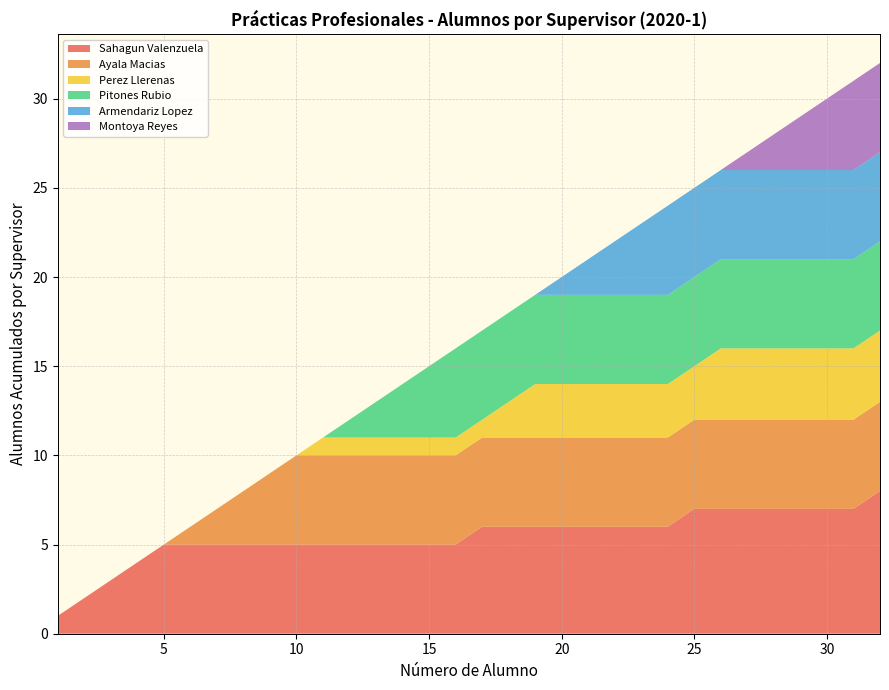

What are all the series names shown in the legend?

Sahagun Valenzuela, Ayala Macias, Perez Llerenas, Pitones Rubio, Armendariz Lopez, Montoya Reyes